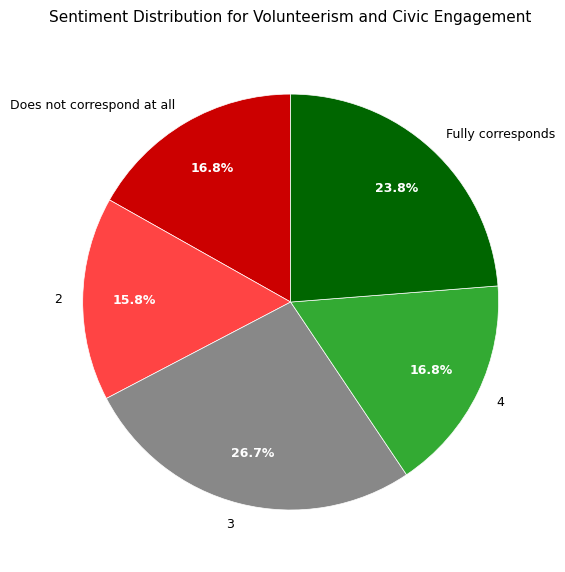

What is the ratio of the value at 3 to the value at 4?

1.6